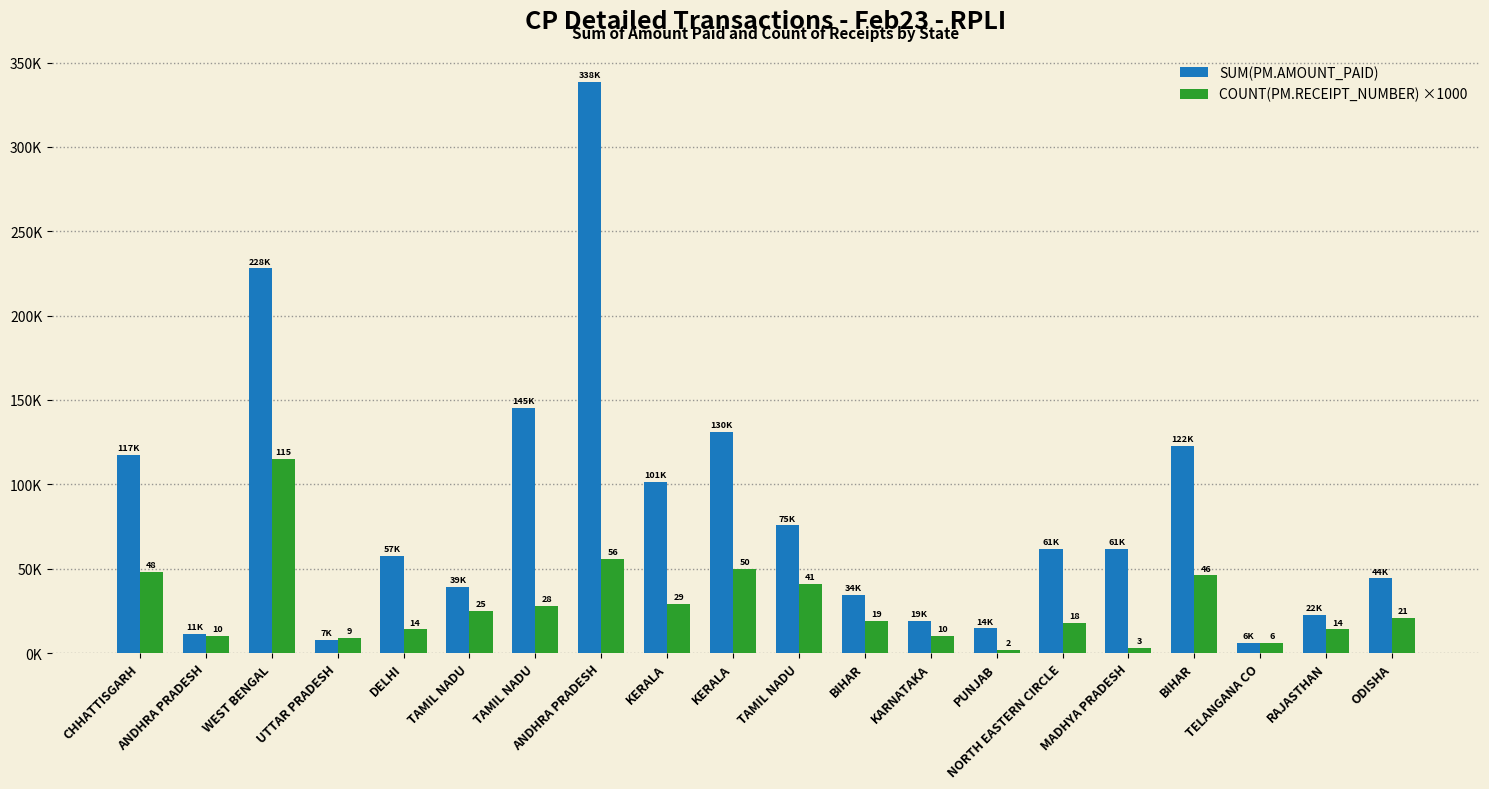

What is the total value across all series at BIHAR?

53581